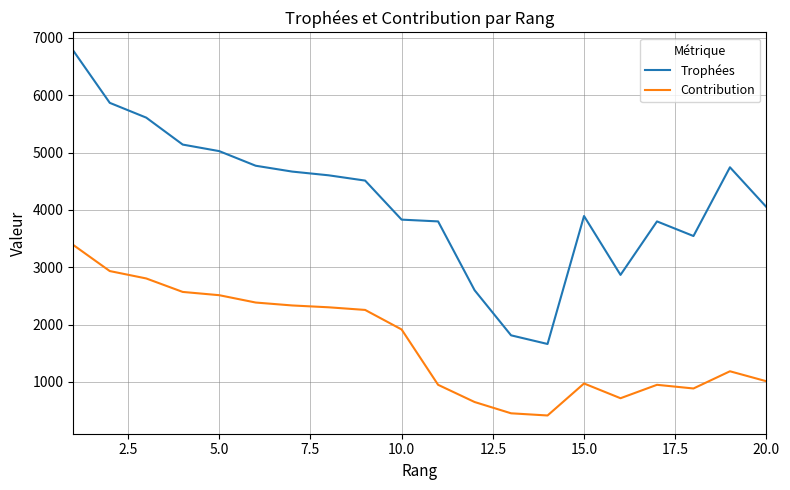

In Contribution, how many points are lower than both neighbors (excluding endpoints)?

3